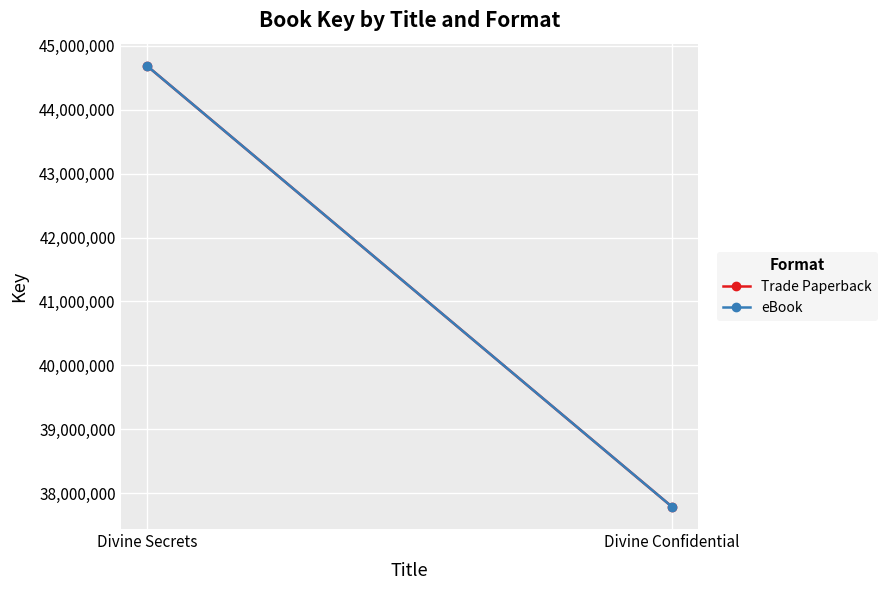

What is the sum of all eBook values?

82473248